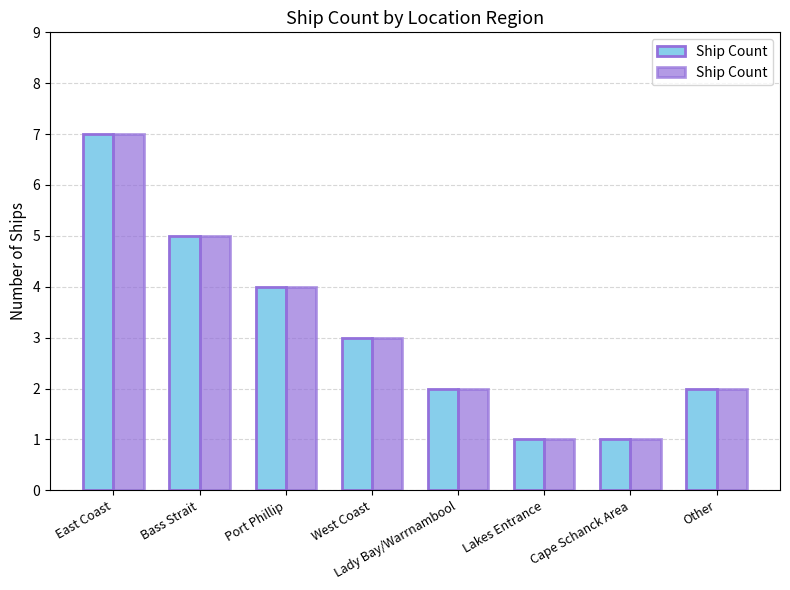

Which category has the lowest value across all series?

Lakes Entrance